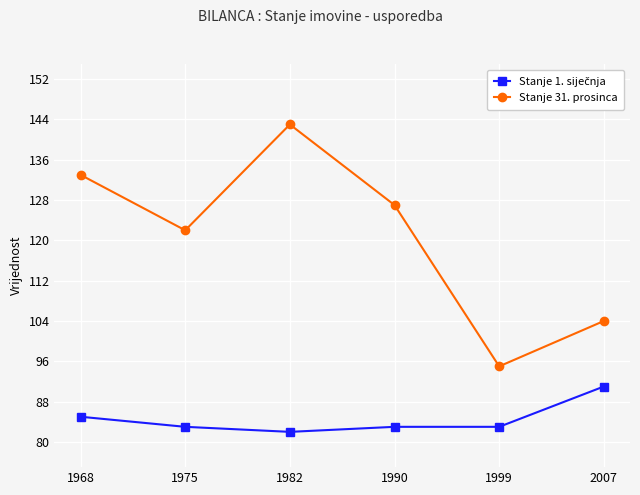

At which category does Stanje 31. prosinca reach its first local valley?

1975